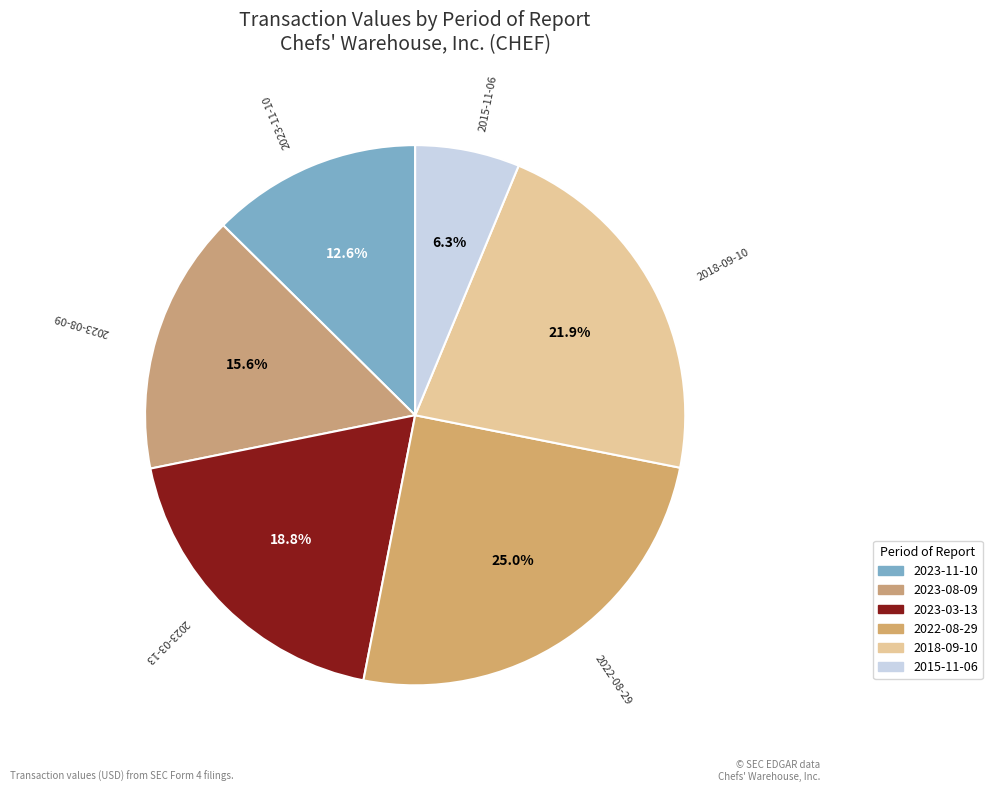

Which has a higher value, 2018-09-10 or 2023-11-10?

2018-09-10